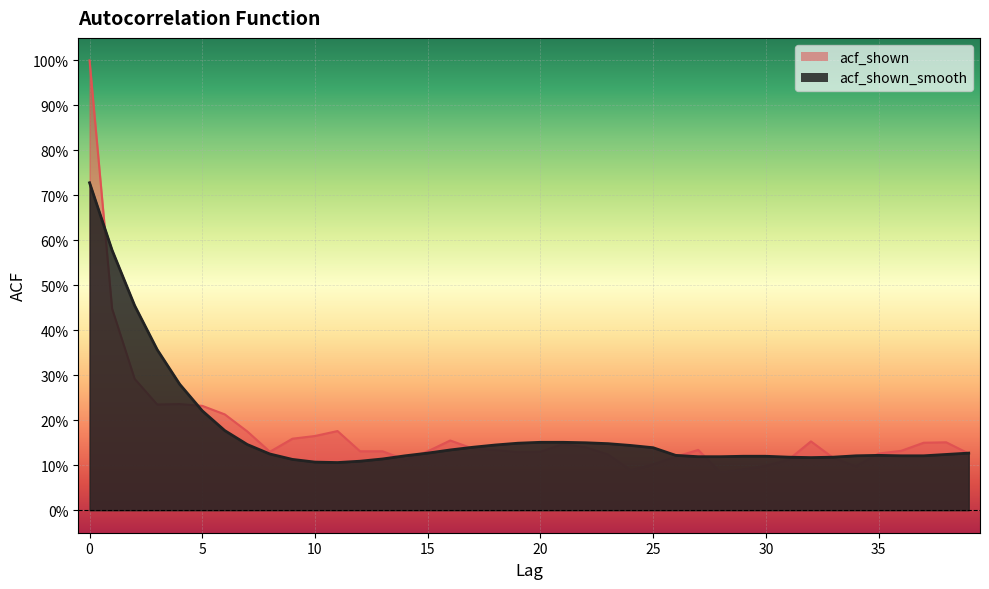

What is the value of the acf_shown_smooth point at the 34th from the left?

0.1